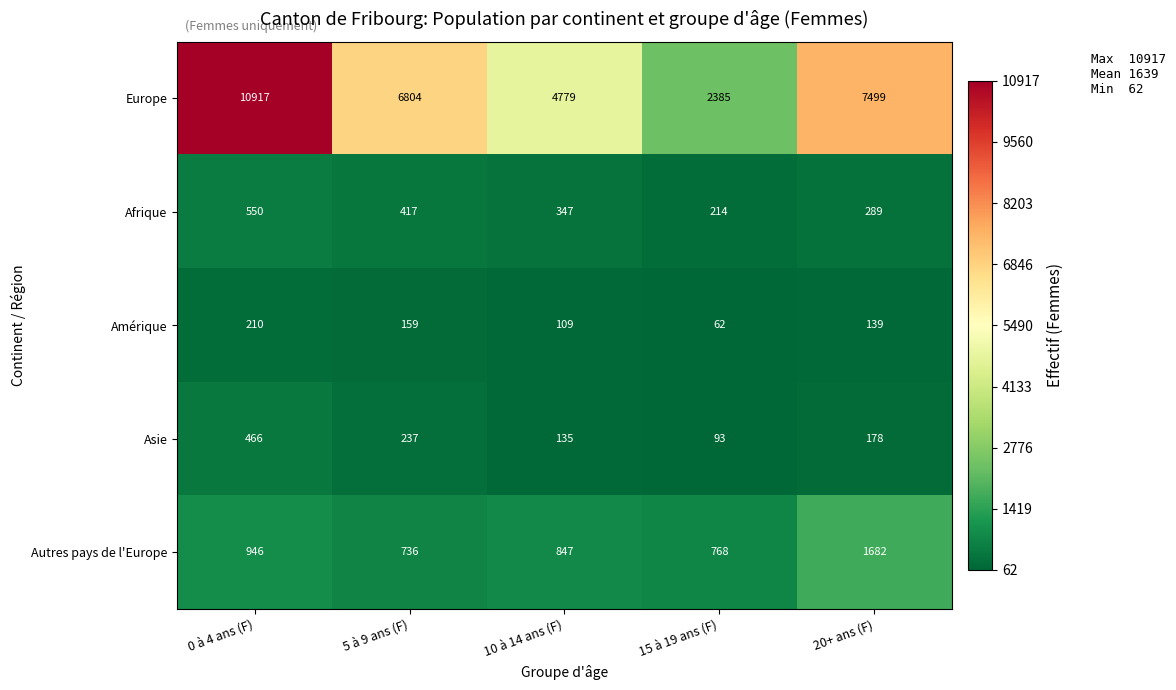

Where is Europe nearest to the value 6651?

5 à 9 ans (F)